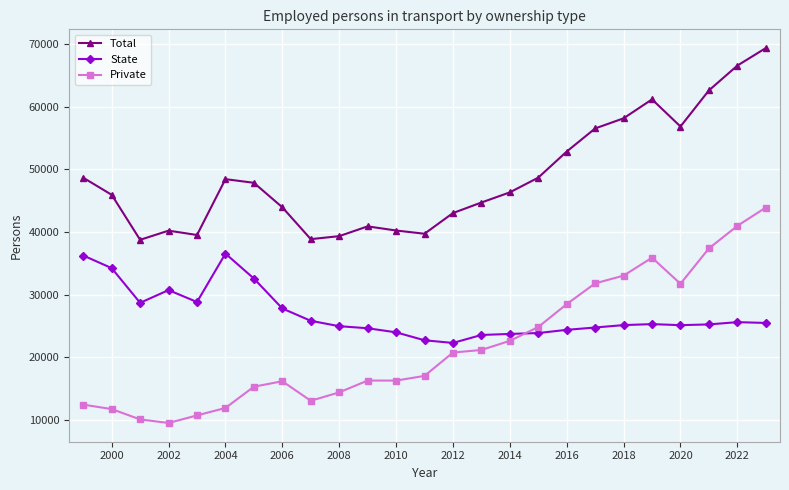

What is the value of the Private point at the 3rd from the left?

10058.0